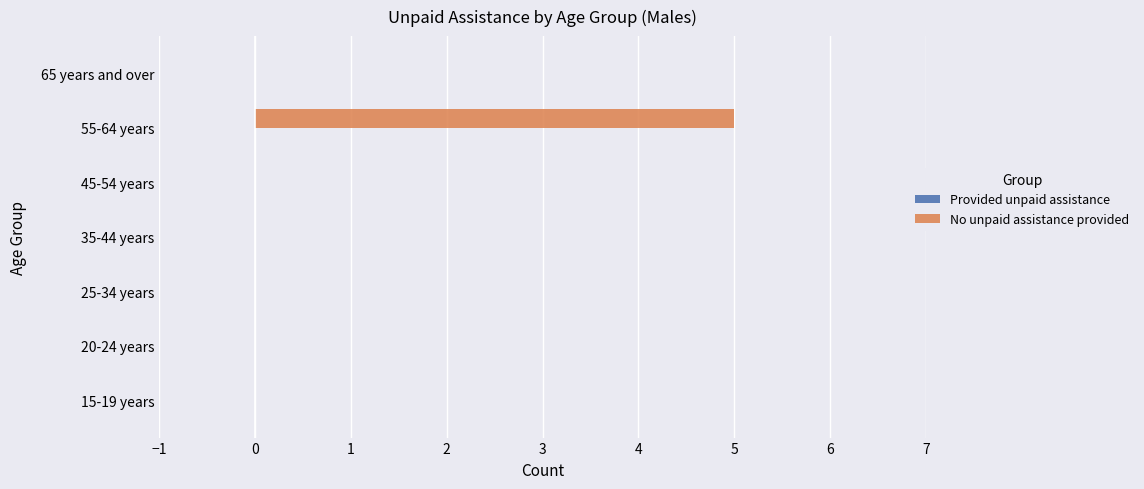

Is it true that the value at 20-24 years is -2?

False